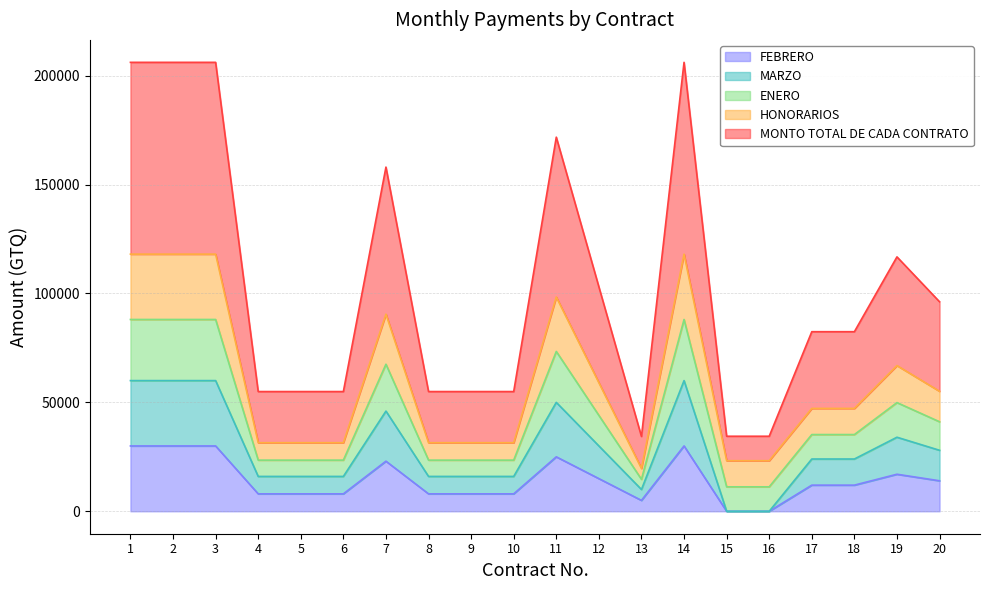

Does the chart have visible grid lines?

Yes